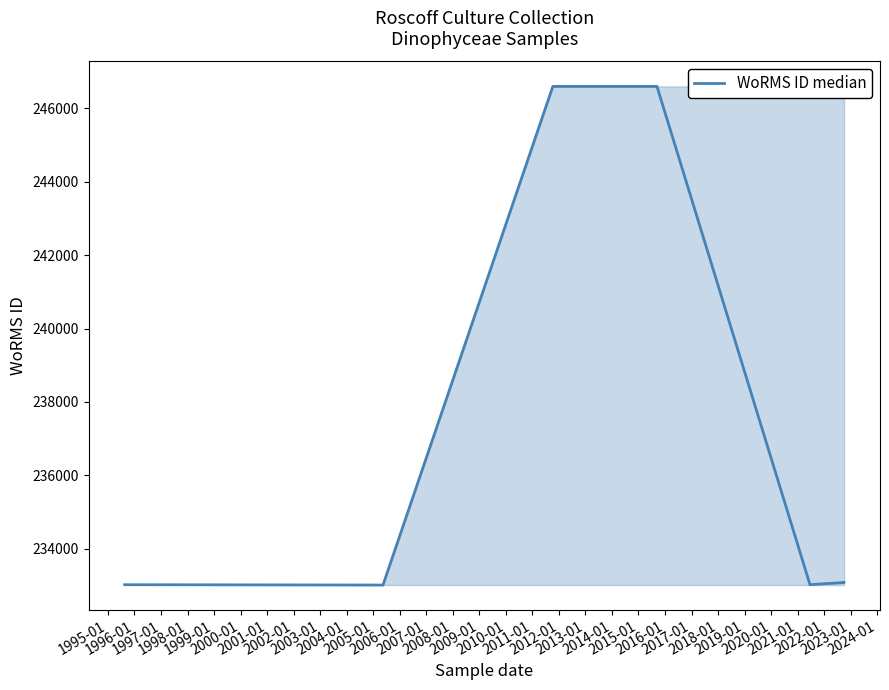

What is the average value?

236917